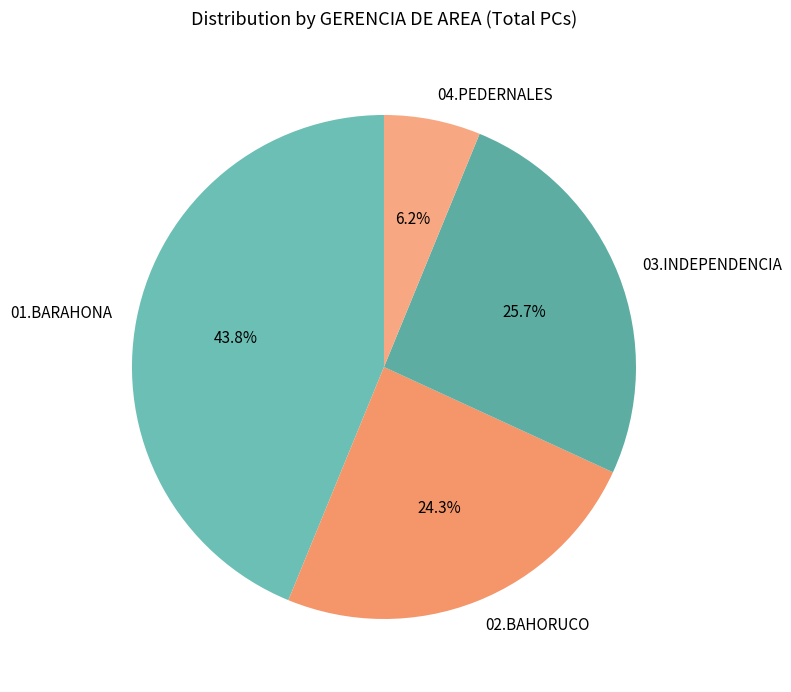

Is there any slice that represents more than half of the pie?

No